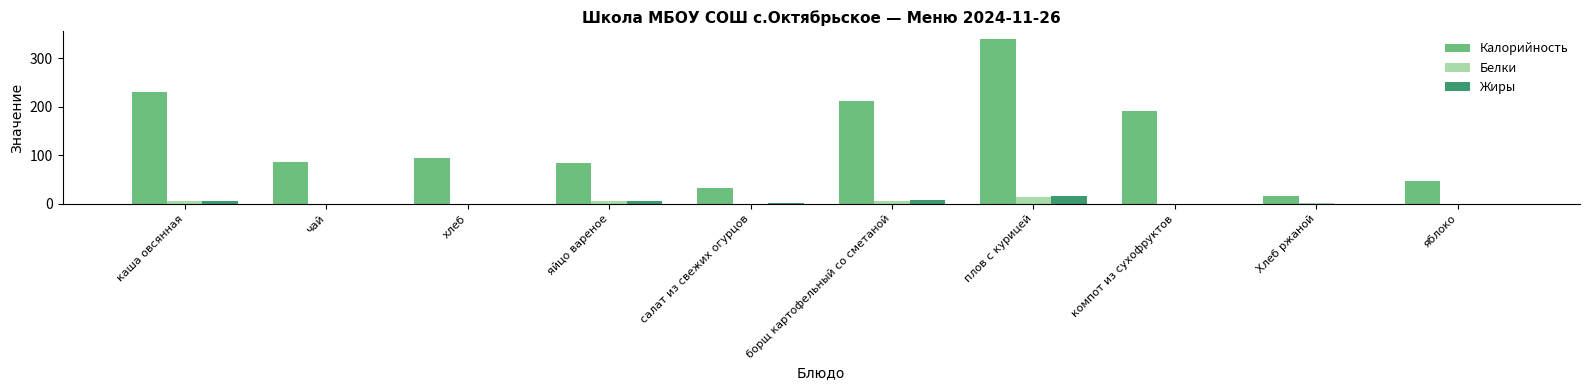

Which category has the highest value across all series?

плов с курицей